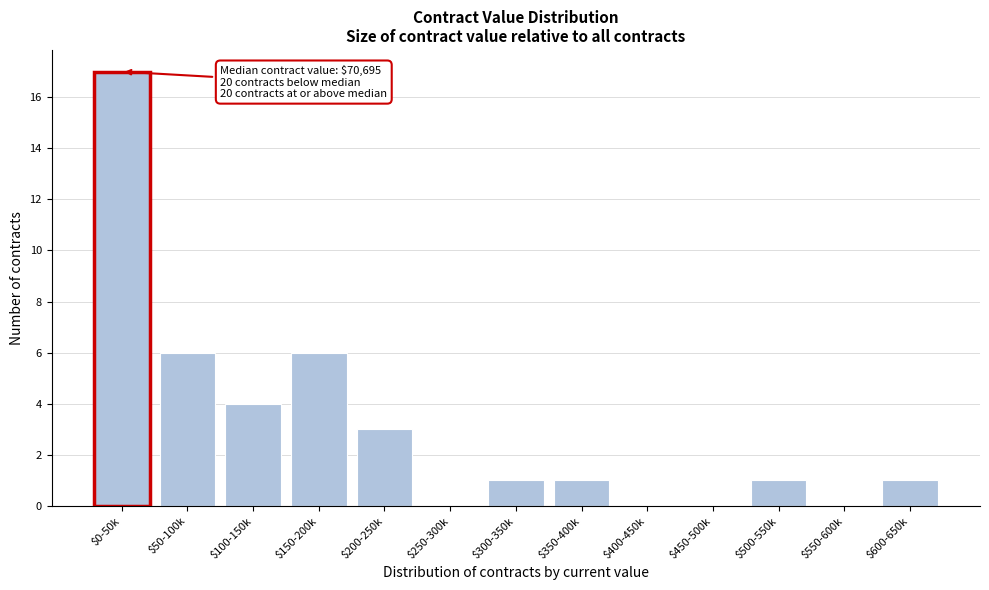

The value at $600-650k is 1. True or false?

True